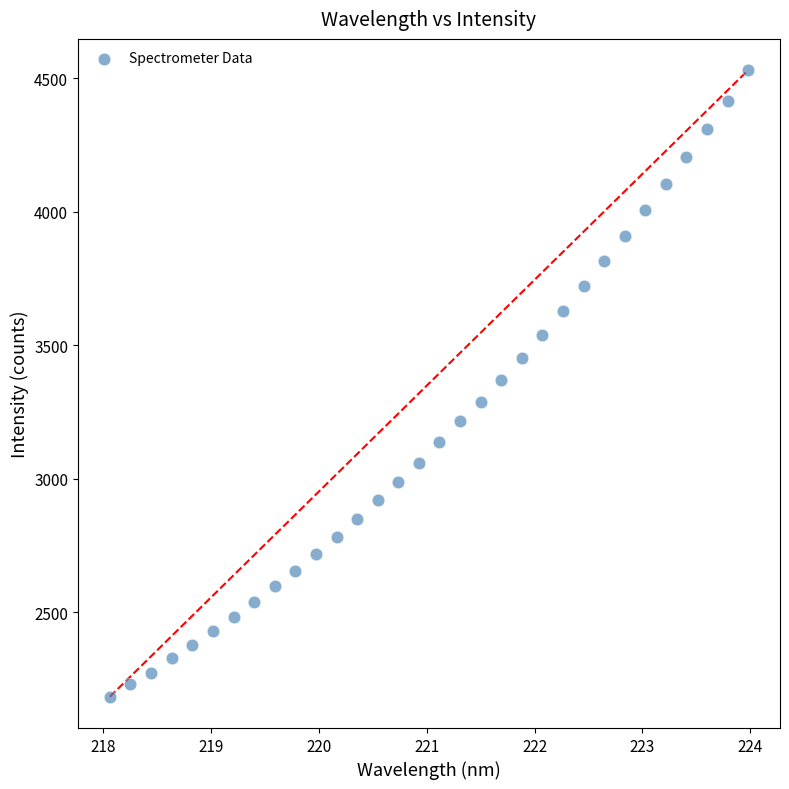

What is the range of Y values (max minus min)?

2346.7